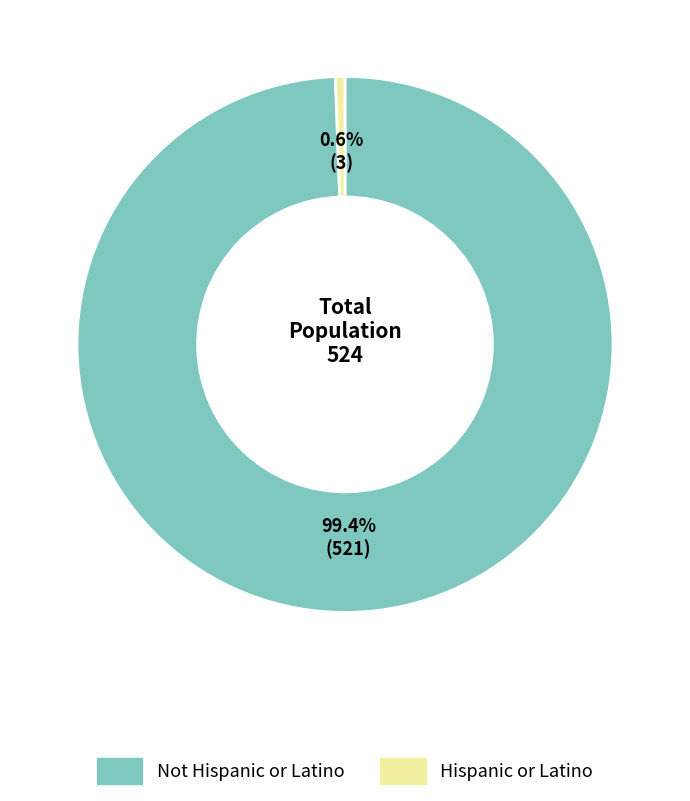

To the nearest percent, what portion does Hispanic or Latino represent?

1%